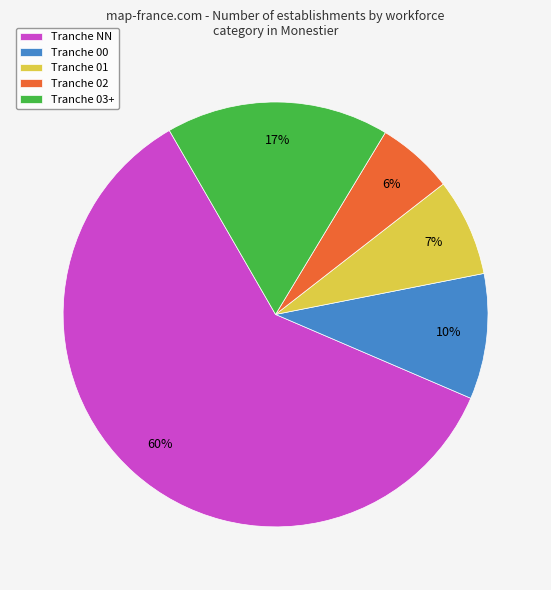

Do Tranche 03+ and Tranche 02 together represent more than half of the pie?

No